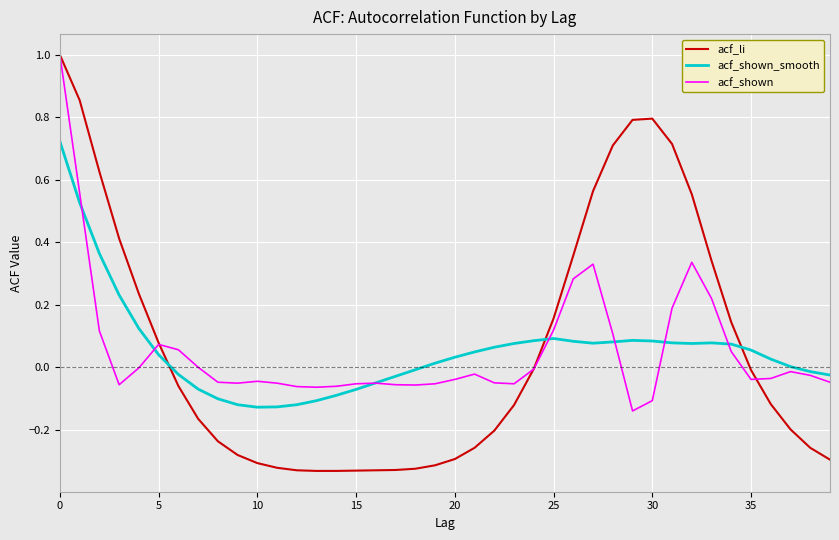

What is the maximum value shown in the chart?

1.0